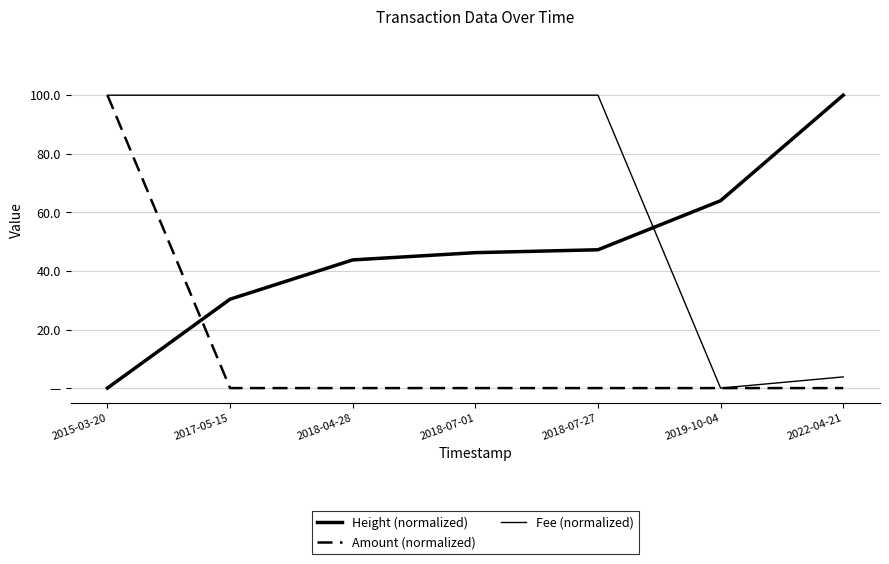

Reading left to right, list all the values displayed in this chart.

Height (normalized): 0.0	30.4	43.8	46.2	47.2	64.0	100.0
Amount (normalized): 100.0	0.0	0.0	0.0	0.0	0.0	0.0
Fee (normalized): 100.0	100.0	100.0	100.0	100.0	0.0	3.8